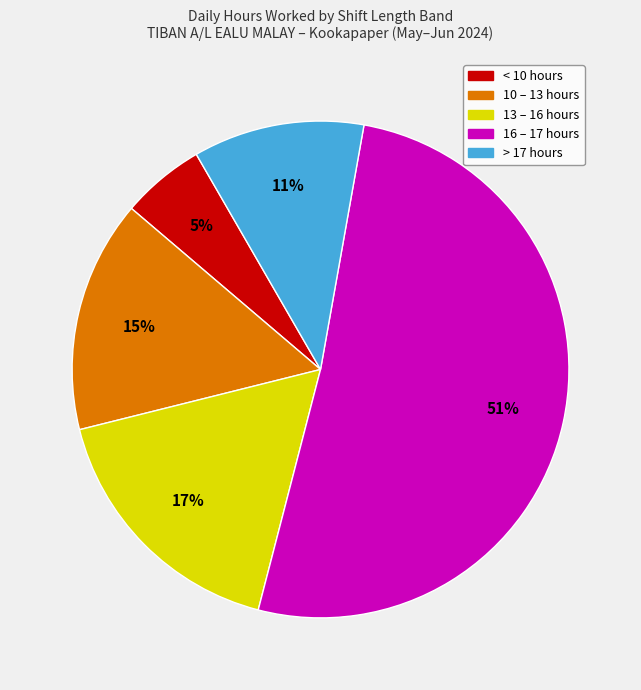

To the nearest percent, what is the average slice percentage?

20%